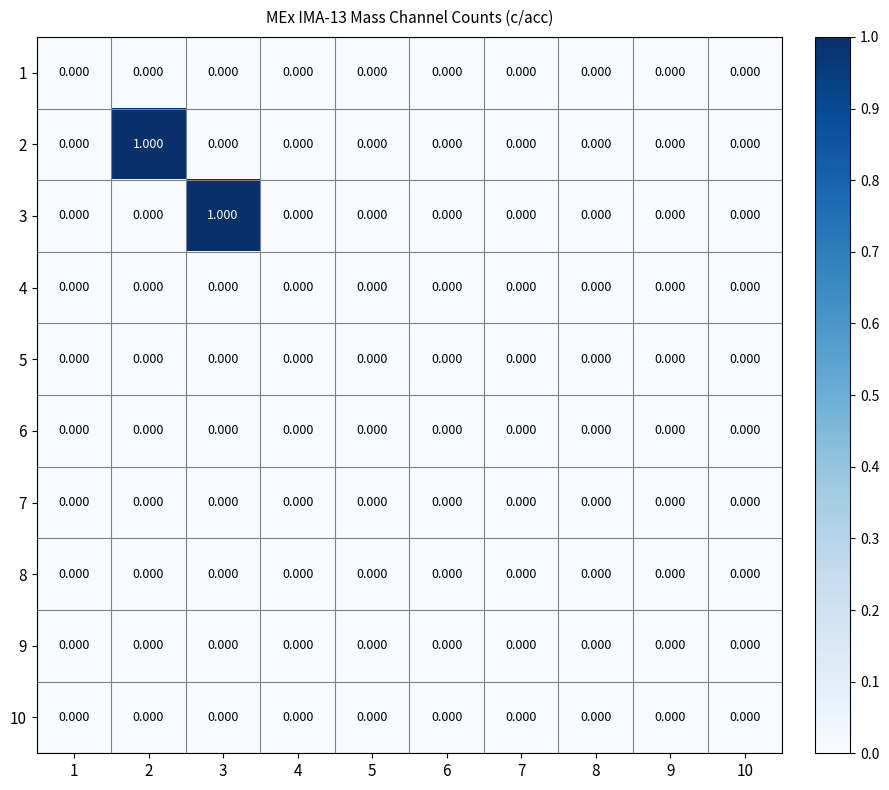

What is the greatest value displayed?

1